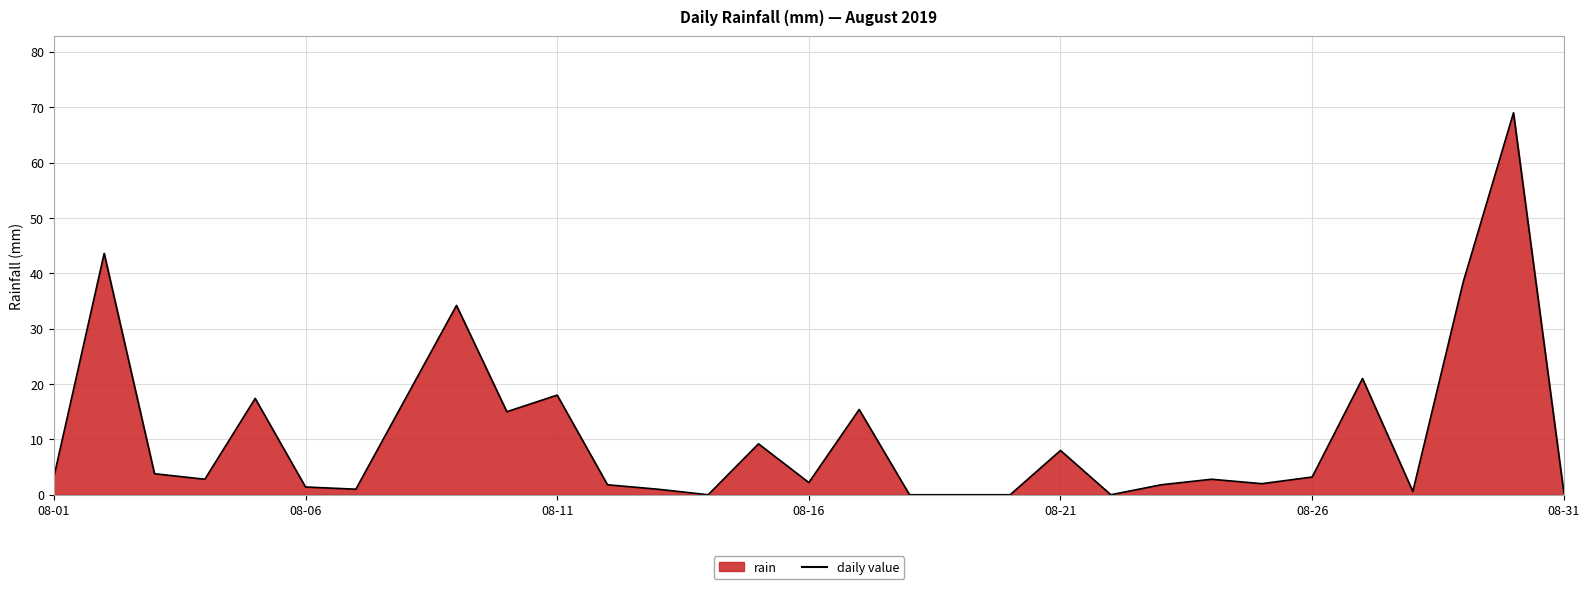

What is the maximum value shown in the chart?

69.0